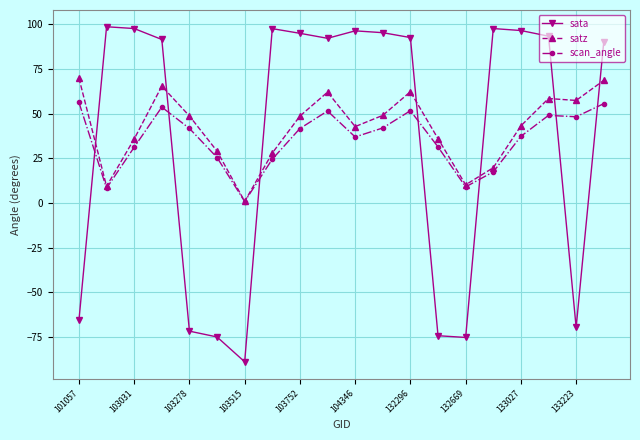

Rank the series by their maximum value, from highest to lowest.

sata, satz, scan_angle